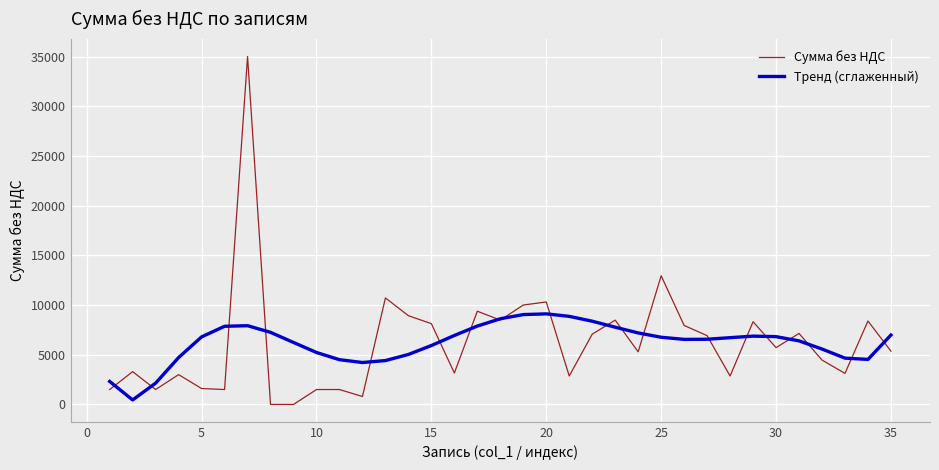

What is the maximum value for Сумма без НДС?

35000.0